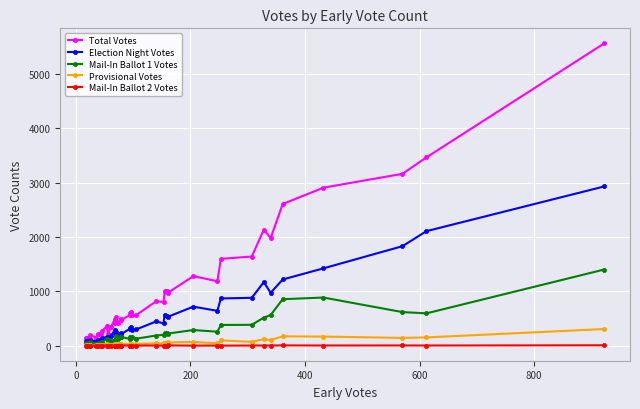

Which series has the largest total across all categories?

Total Votes